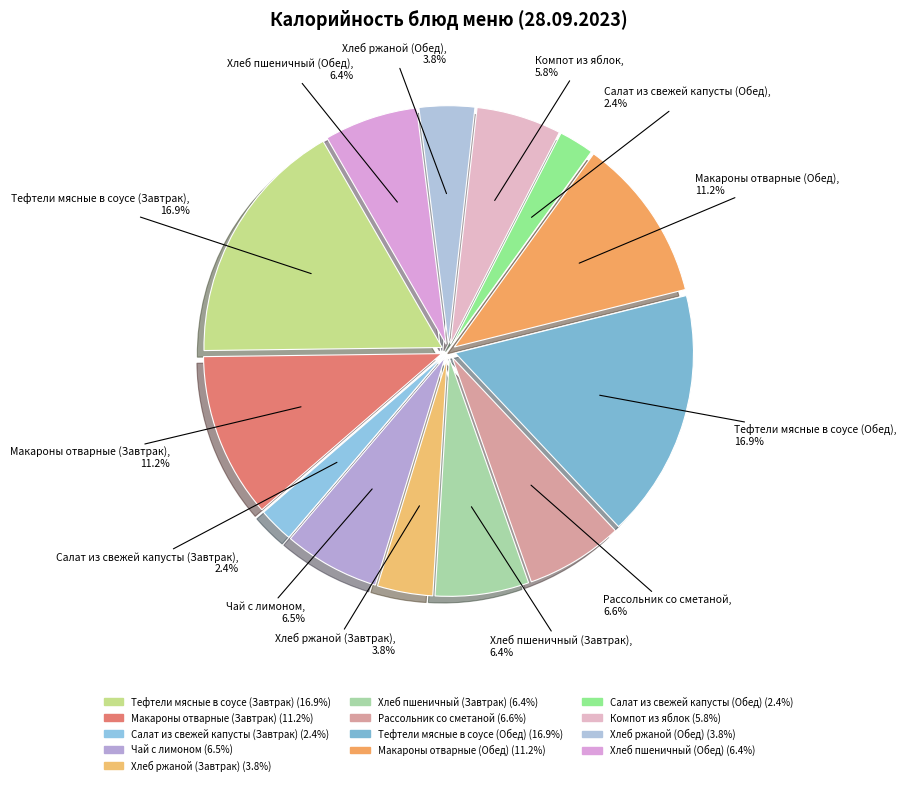

What is the total percentage of Макароны отварные (Обед) and Салат из свежей капусты (Завтрак)?

13.6%